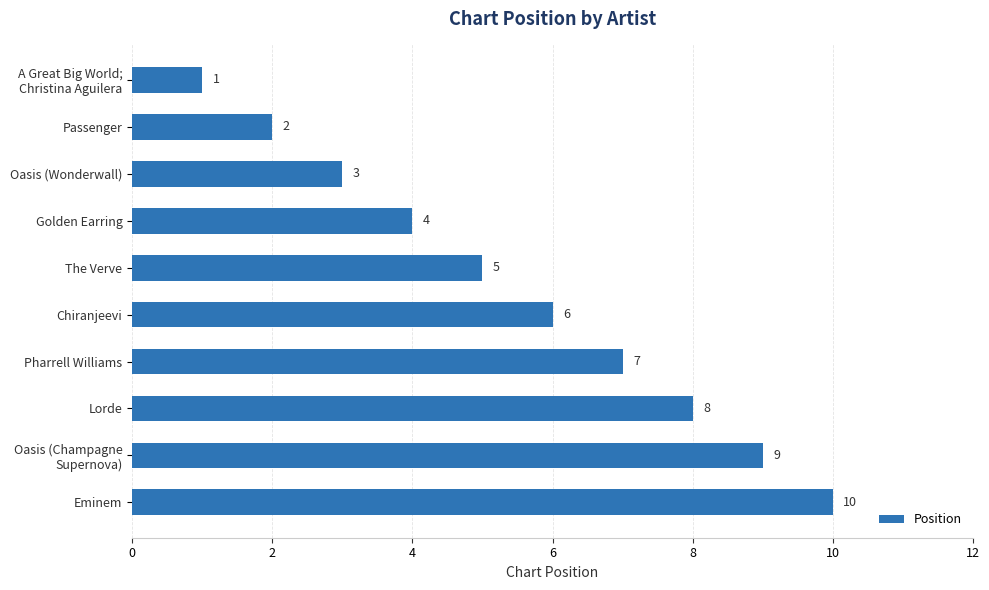

Is it true that the value at The Verve is 5?

True